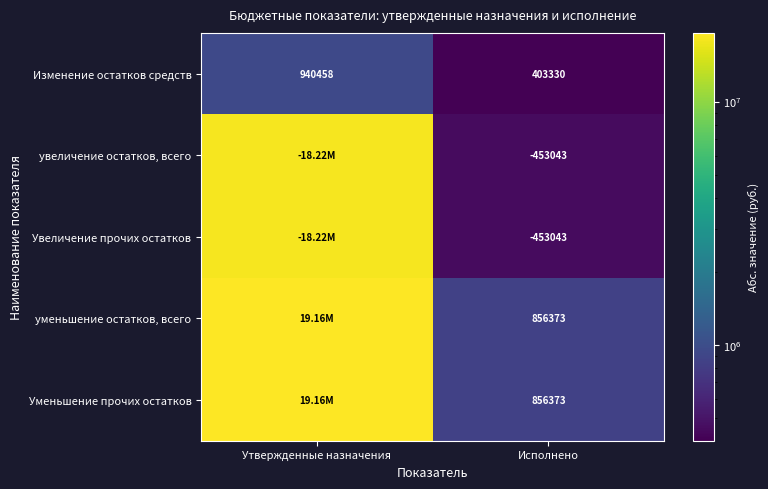

Rank the categories by Уменьшение прочих остатков value from highest to lowest.

Утвержденные назначения, Исполнено